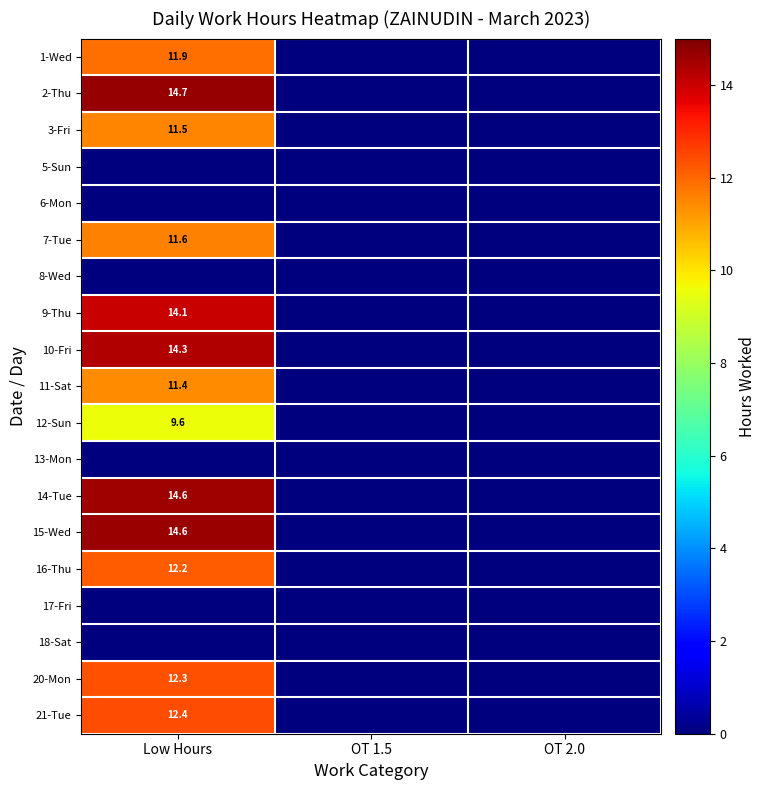

Is it true that 20-Mon equals 7.0 at Low Hours?

False